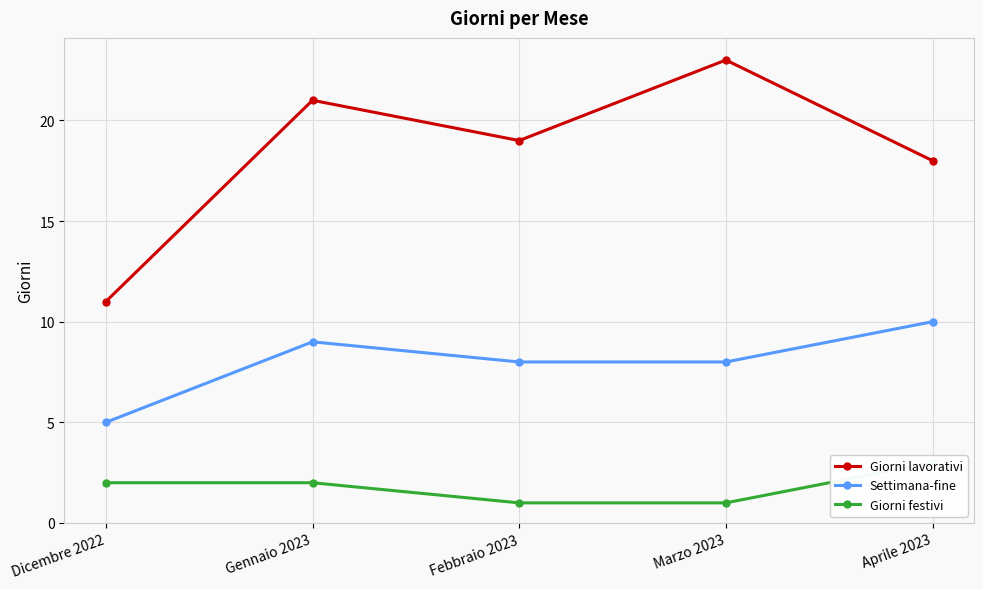

What position from the left is Gennaio 2023?

2